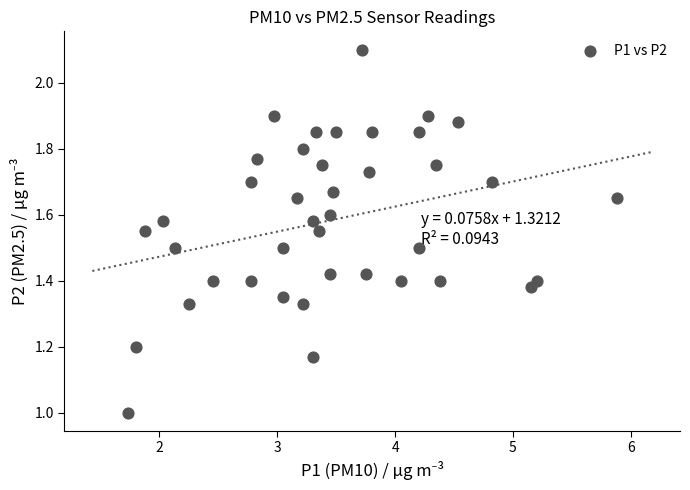

What is the range of Y values (max minus min)?

1.1